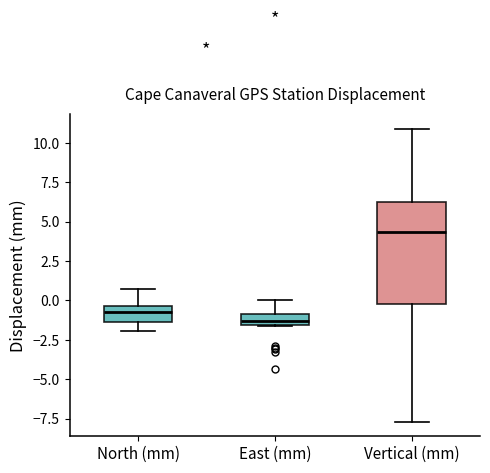

Which box's median line is the highest?

Vertical (mm)